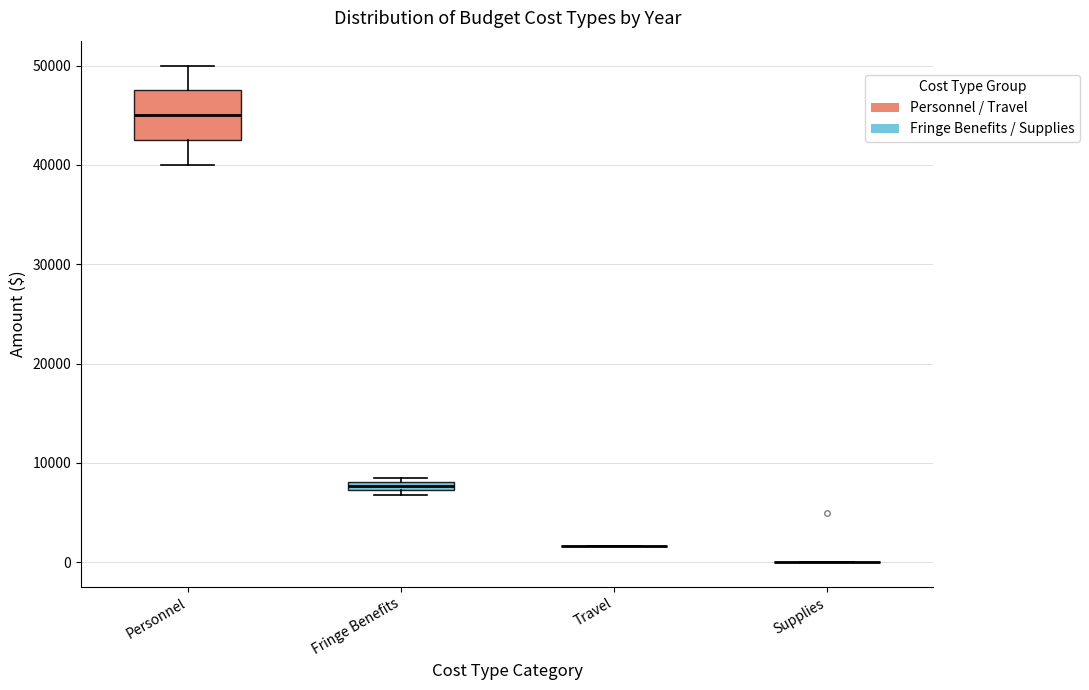

Which box is the tallest, from its lower edge to its upper edge?

Personnel